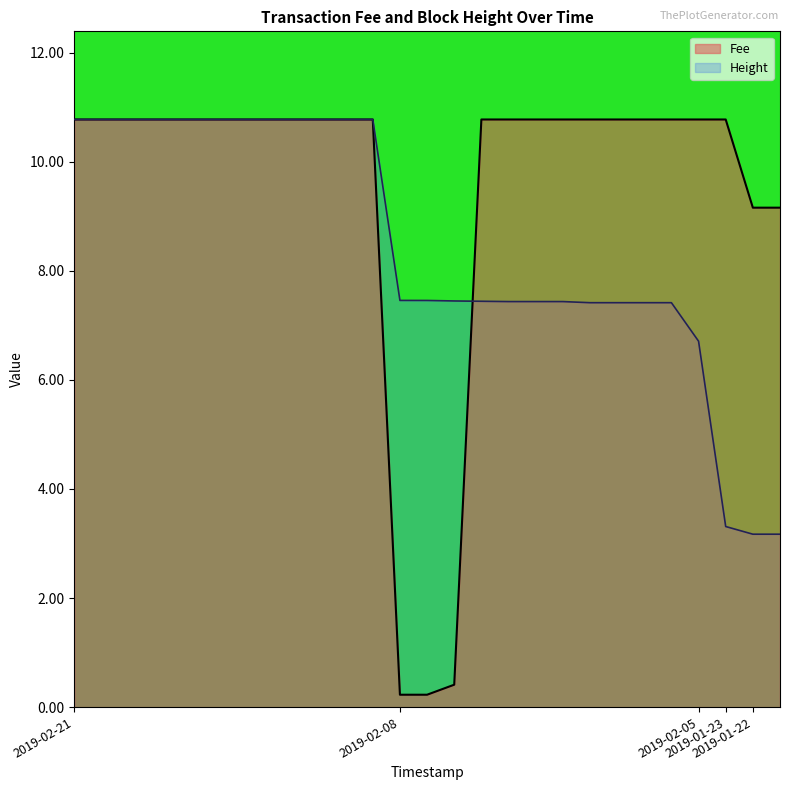

What is the maximum value for Height?

10.8